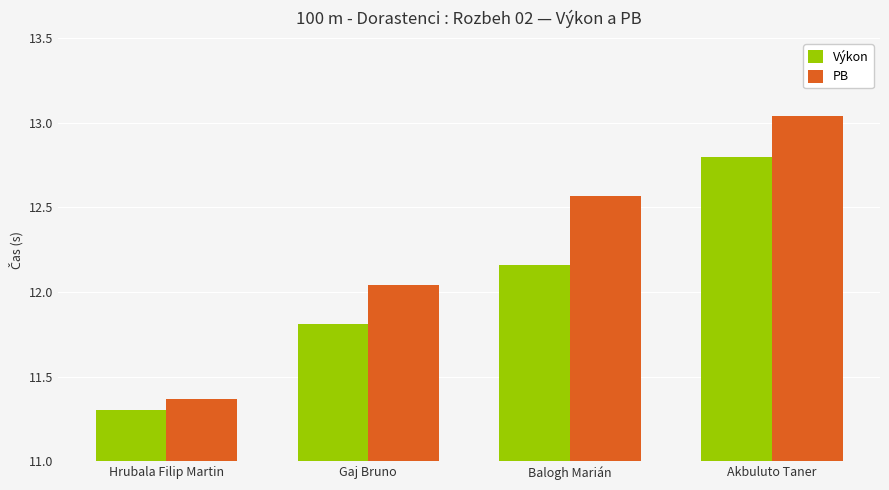

What is the sum of the Výkon values at Balogh Marián and Akbuluto Taner?

25.0